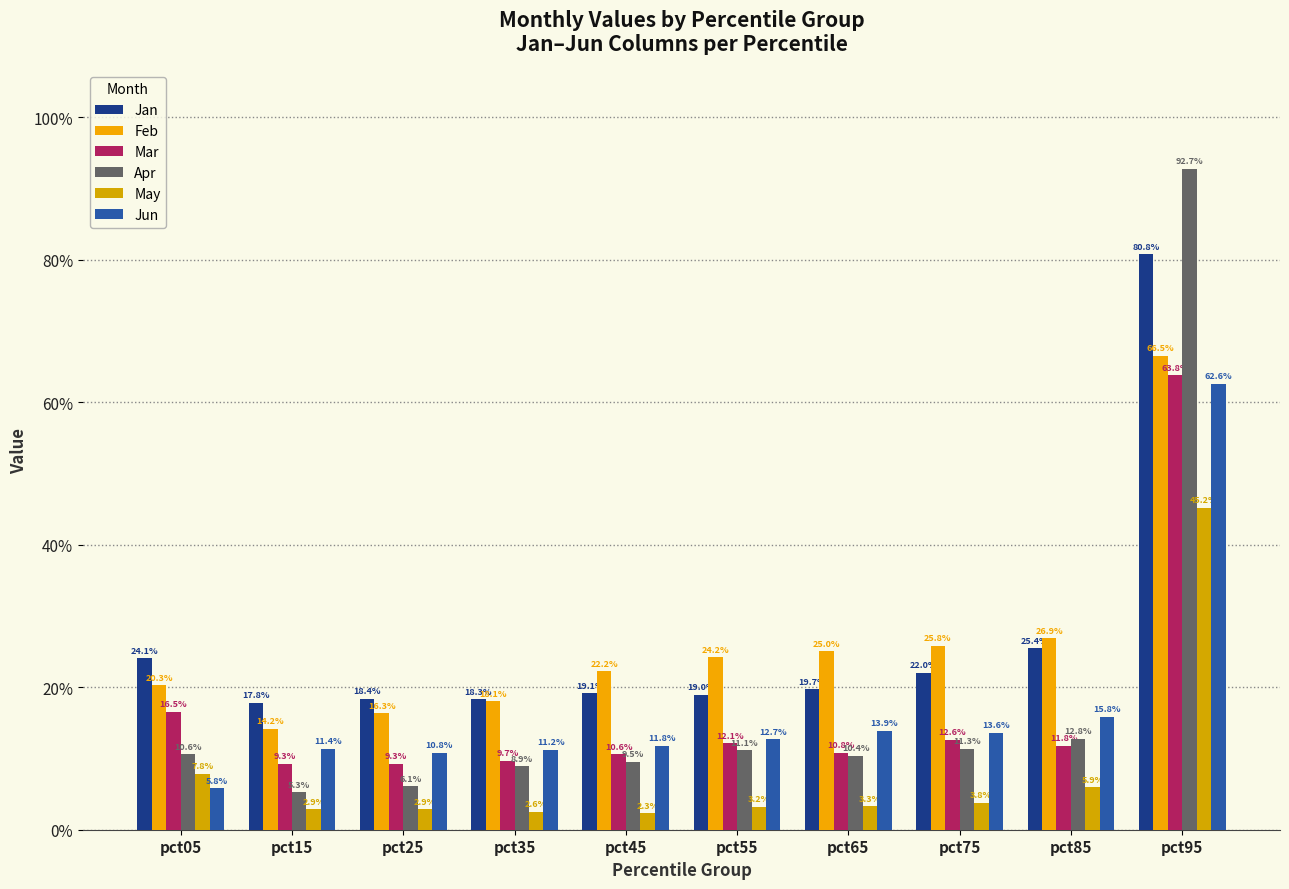

Which has a higher value, pct55 or pct45?

pct45